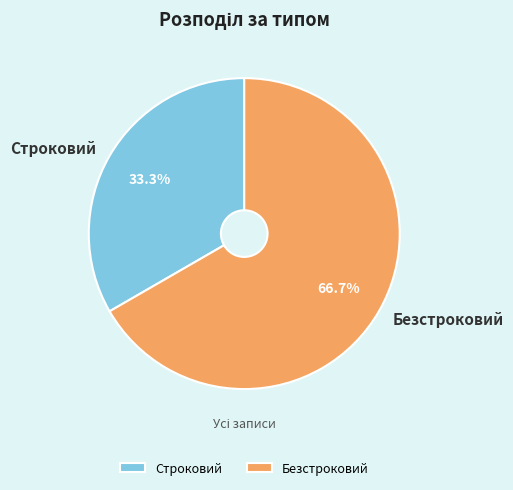

To the nearest percent, what is the average slice percentage?

50%